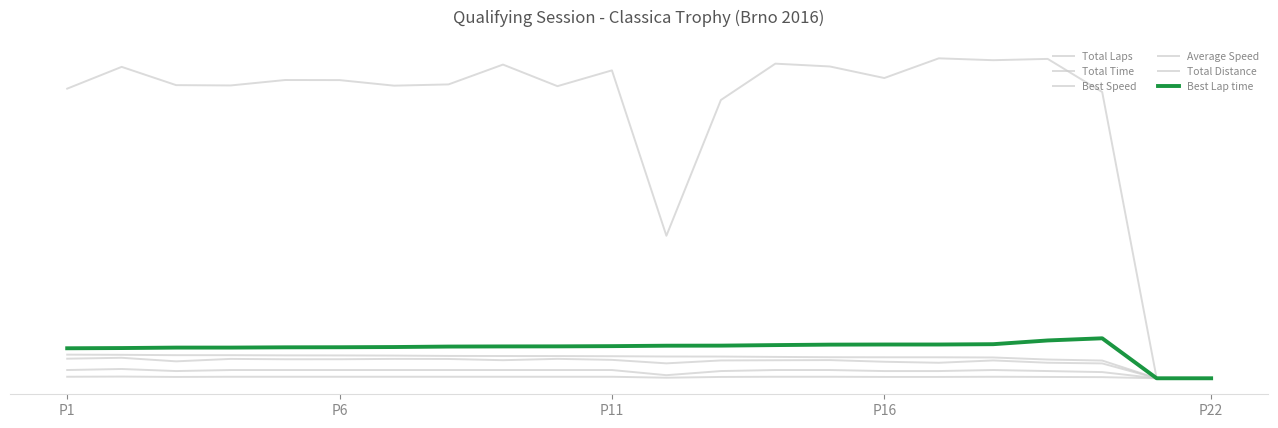

Is this an area chart (filled region under the line)?

No